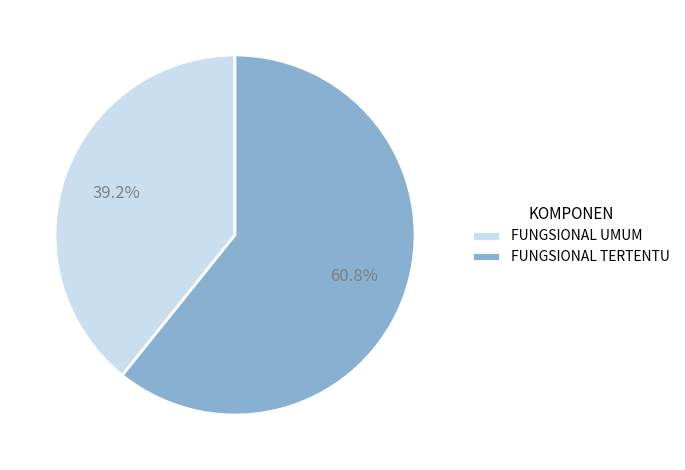

Combined, do FUNGSIONAL UMUM and FUNGSIONAL TERTENTU account for over 50%?

Yes